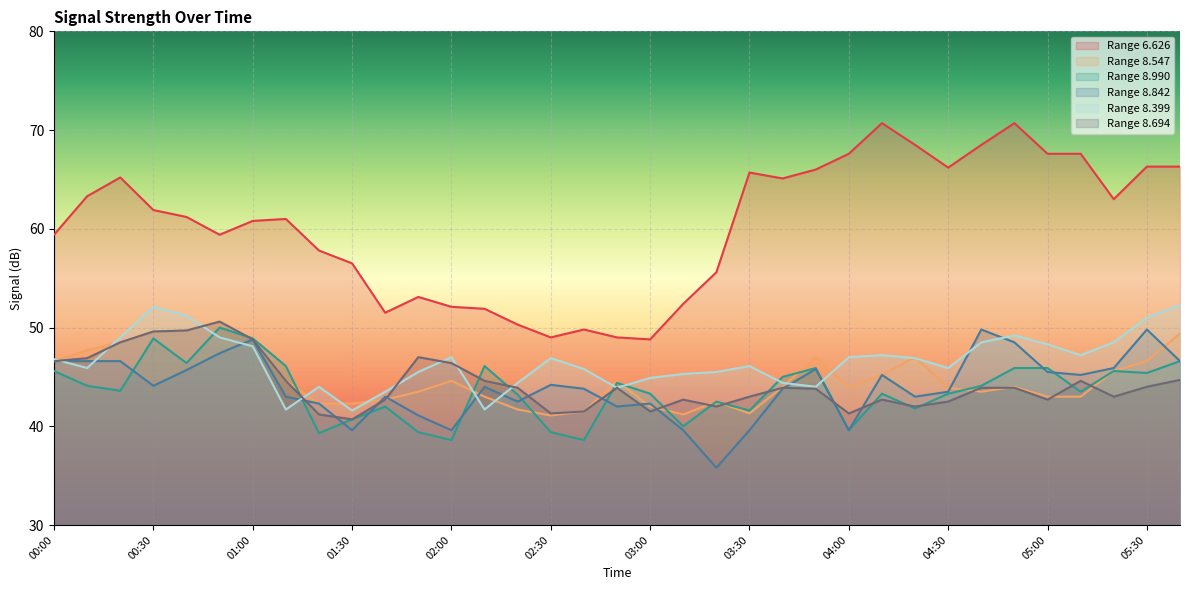

True or false: 6.626 and 8.399 intersect in this chart.

False